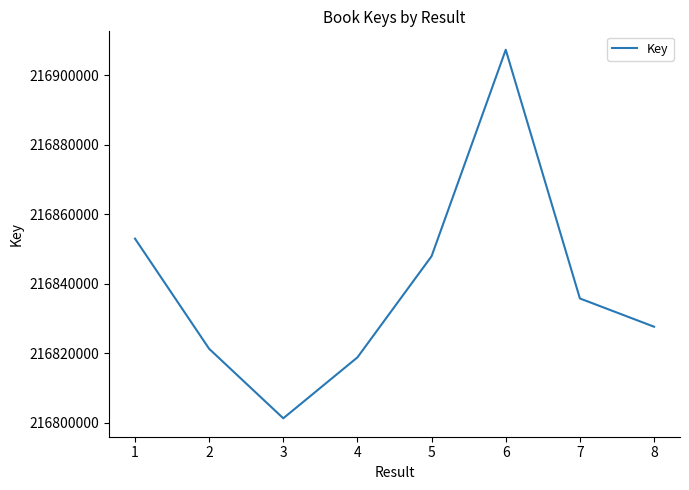

What is the sum of the values at 4 and 5?

433666685